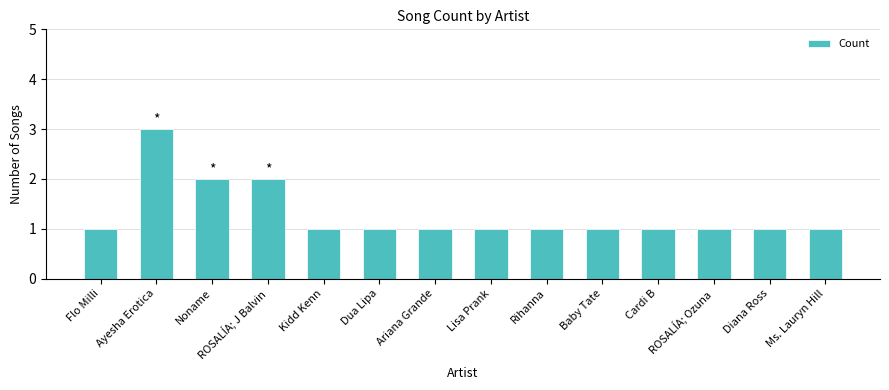

The chart shows a value of 5 at Ayesha Erotica. True or false?

False